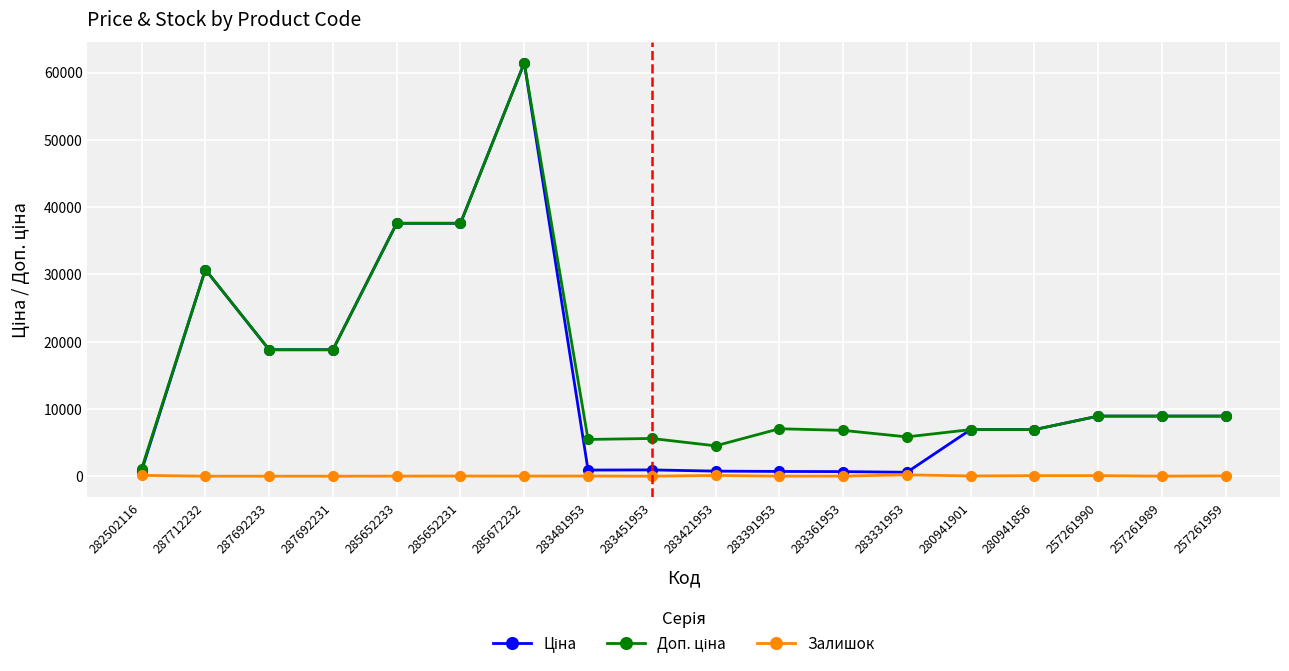

Which label corresponds to the largest value in the chart?

285672232